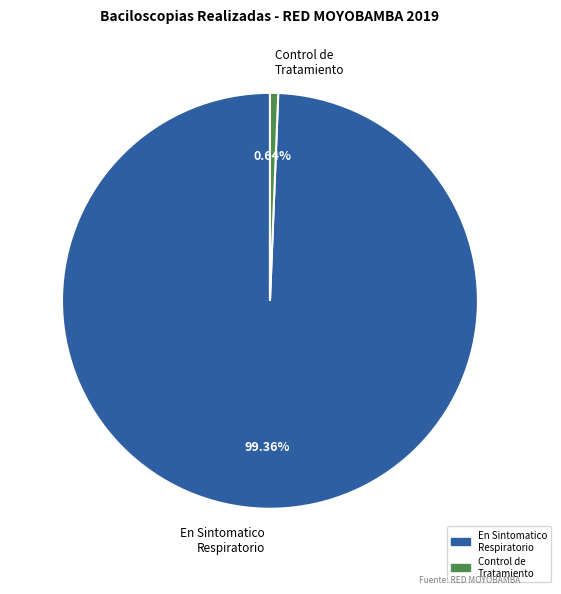

To the nearest percent, what is the difference between the largest and smallest slice percentages?

99%